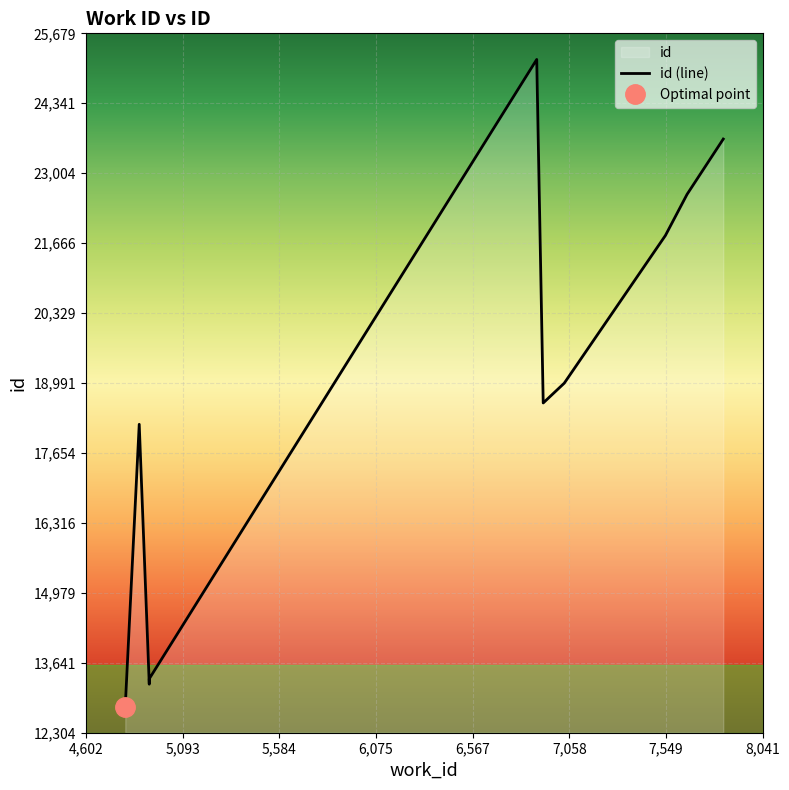

True or false: the data shows 8884 at 4,602.

False